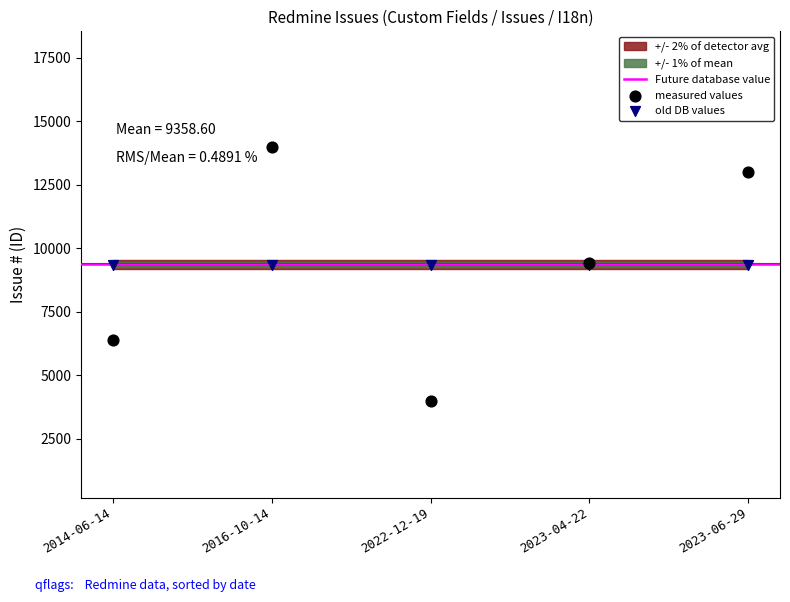

Which series reaches the maximum Y coordinate?

measured values